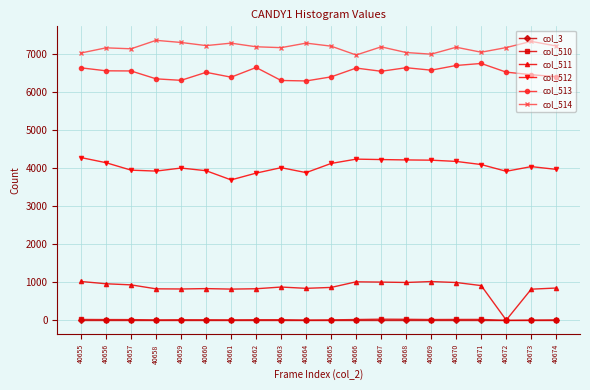

What are all the series names shown in the legend?

col_3, col_510, col_511, col_512, col_513, col_514